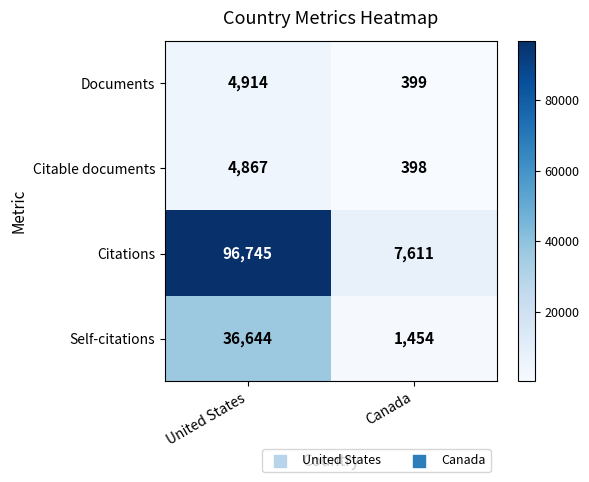

At which category is the sum across all series the highest?

United States